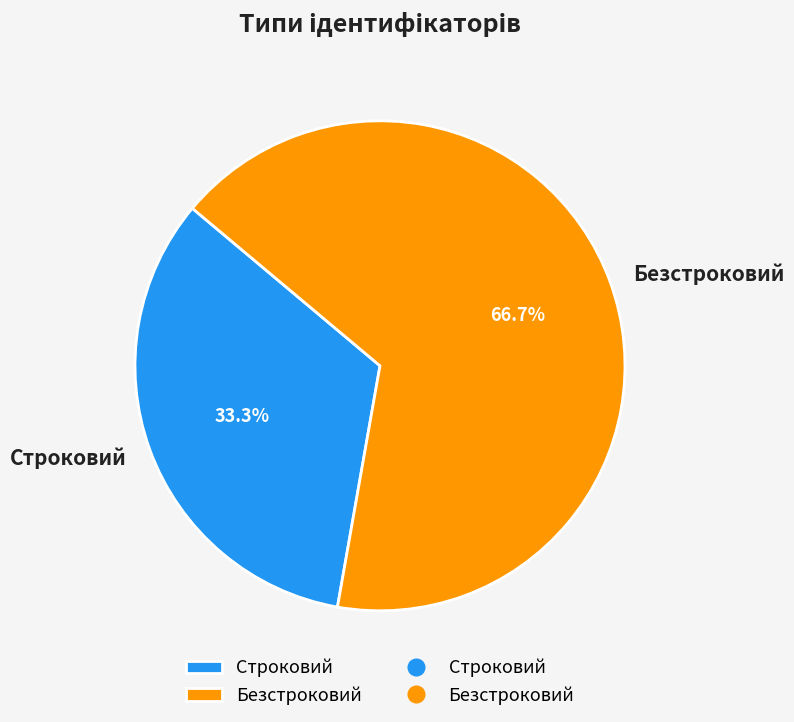

Is there any slice that represents more than half of the pie?

Yes